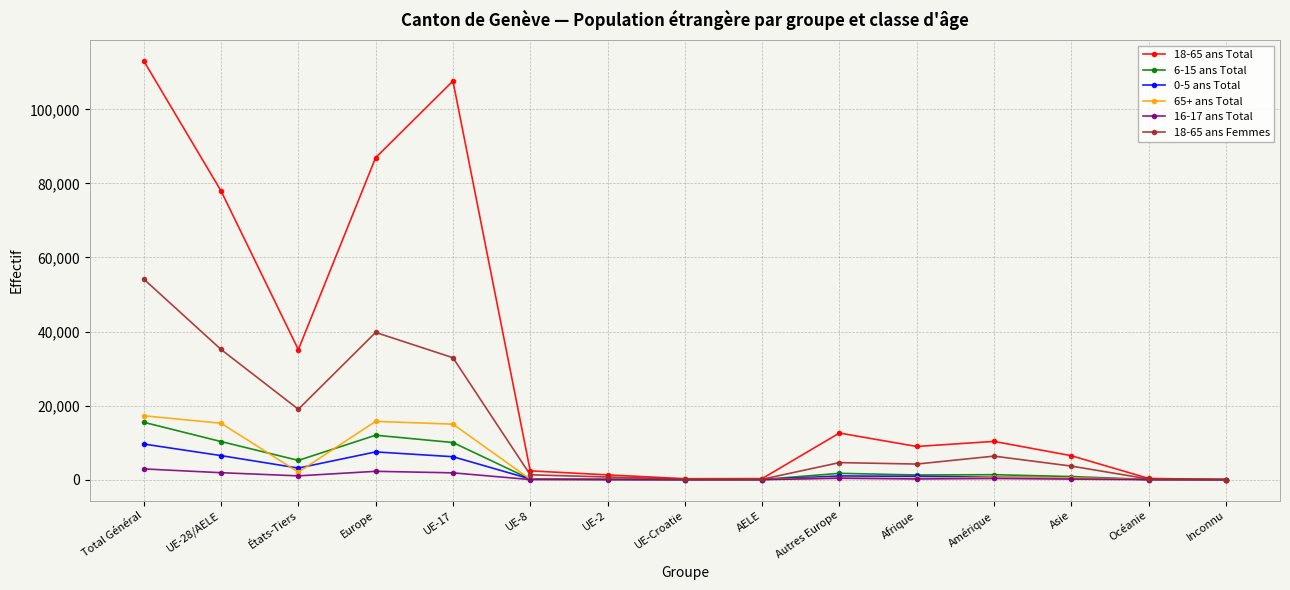

What is the label of the 10th point from the right?

UE-8